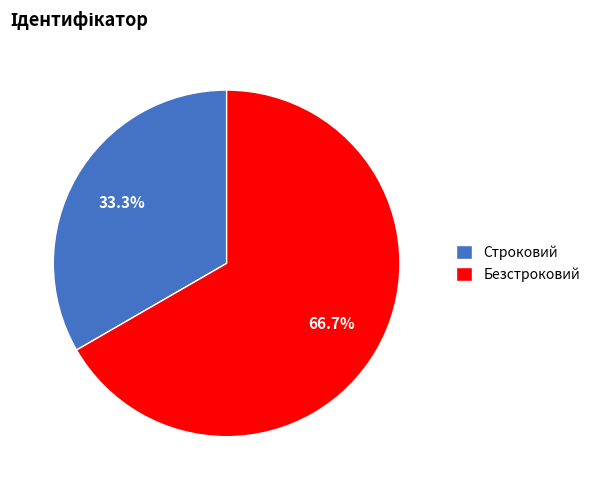

What is the largest slice in the pie chart?

Безстроковий